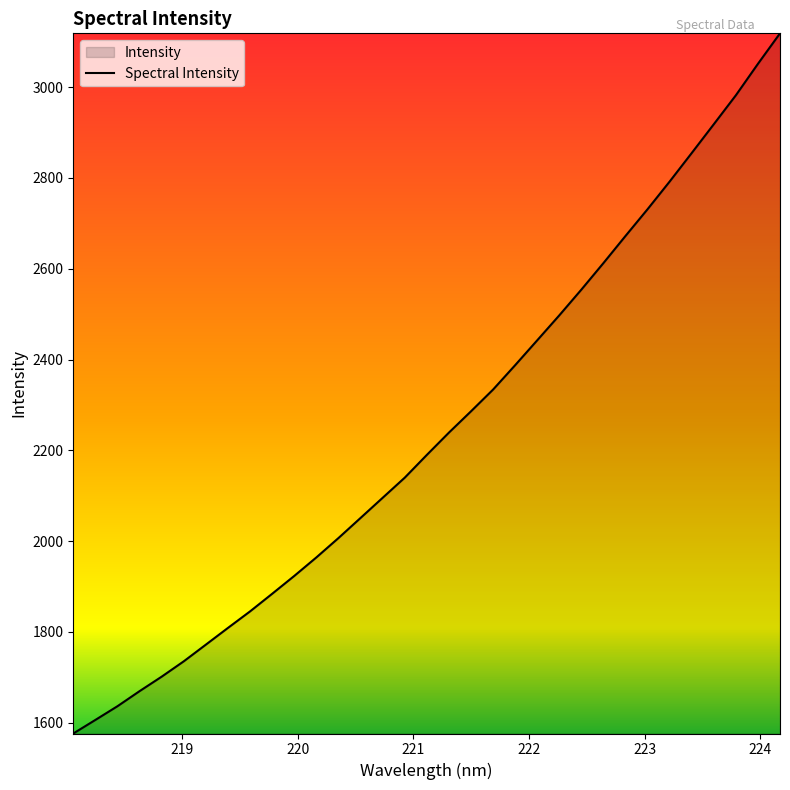

Count the number of values greater than 2189.

17